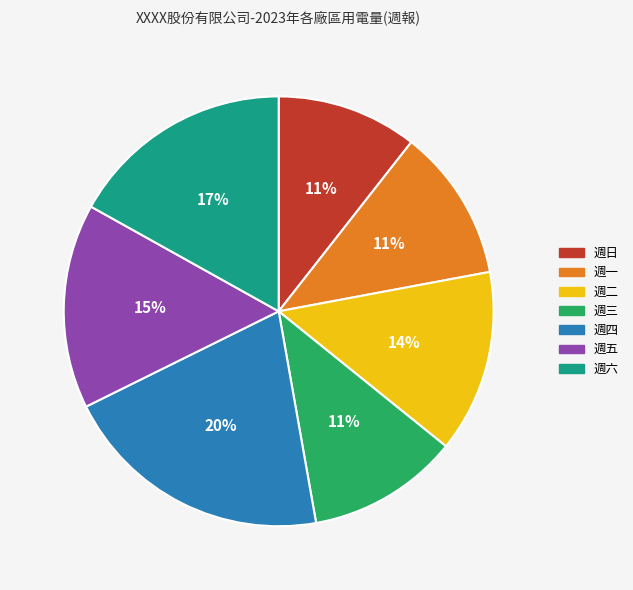

What is the largest slice in the pie chart?

週四